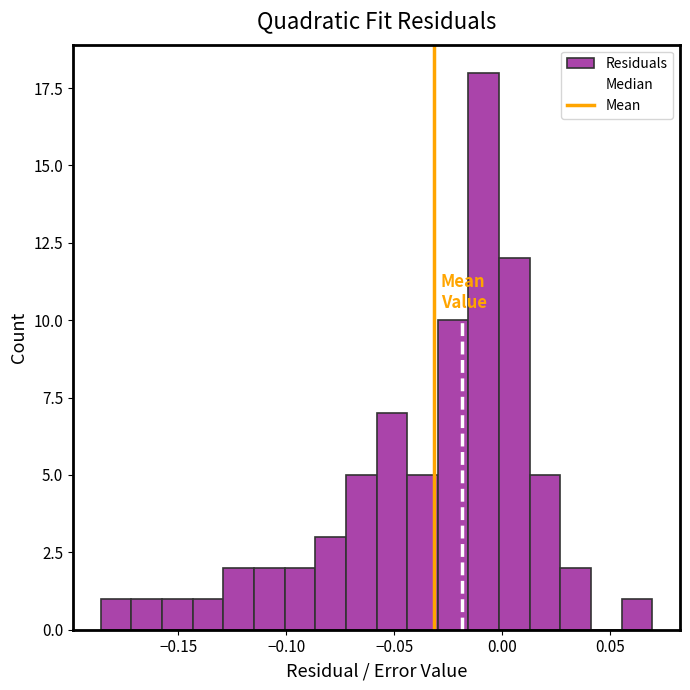

Around what value on the x-axis is the tallest bar? Give the approximate position of its centre, as read against the axis.

-0.010